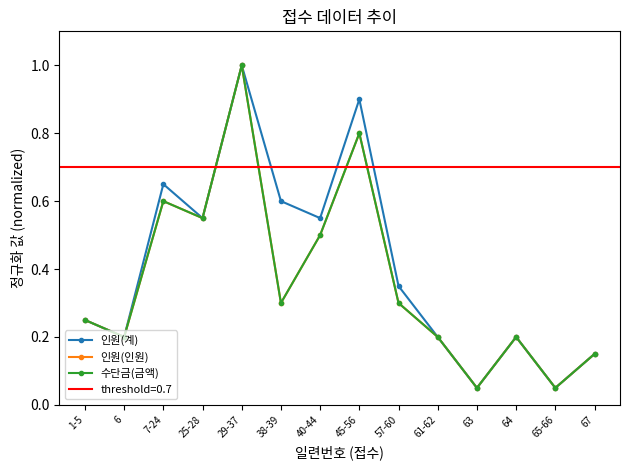

What is the total value across all series at 63?

0.2